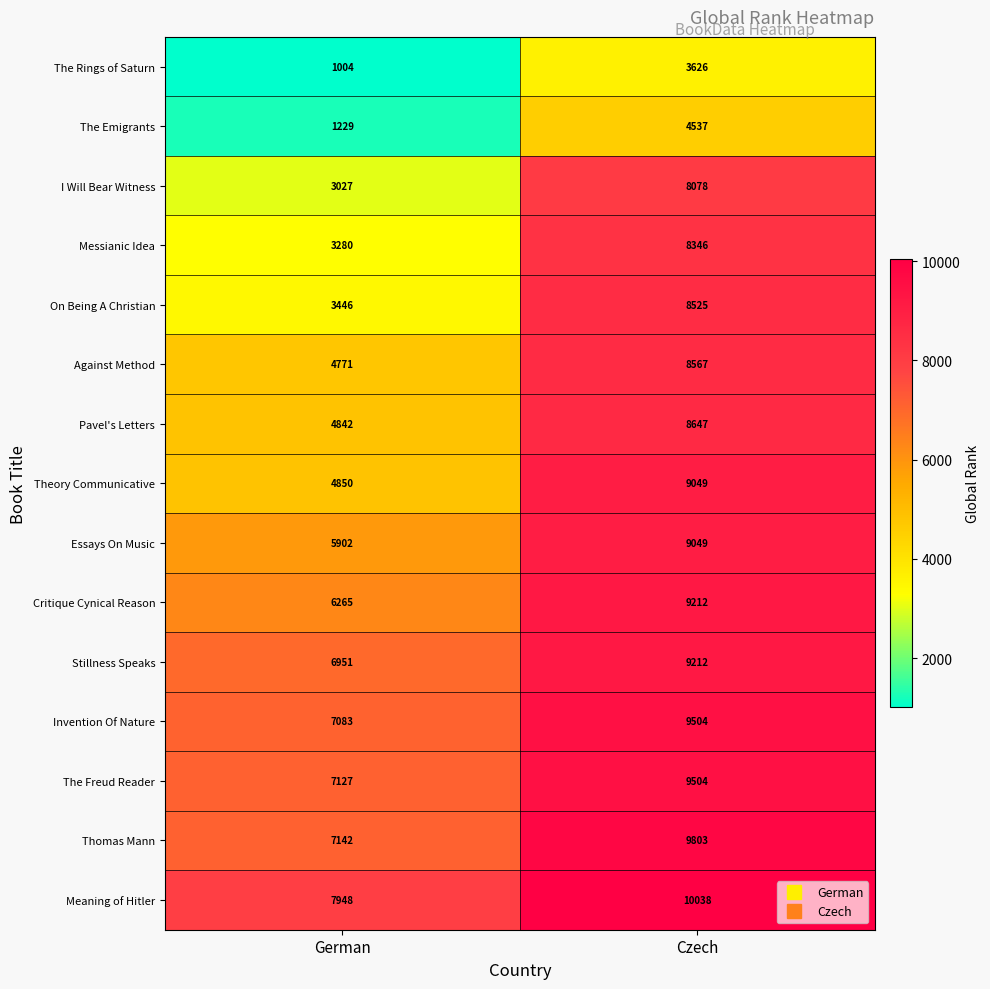

The value of Essays On Music at Czech is 5975. True or false?

False